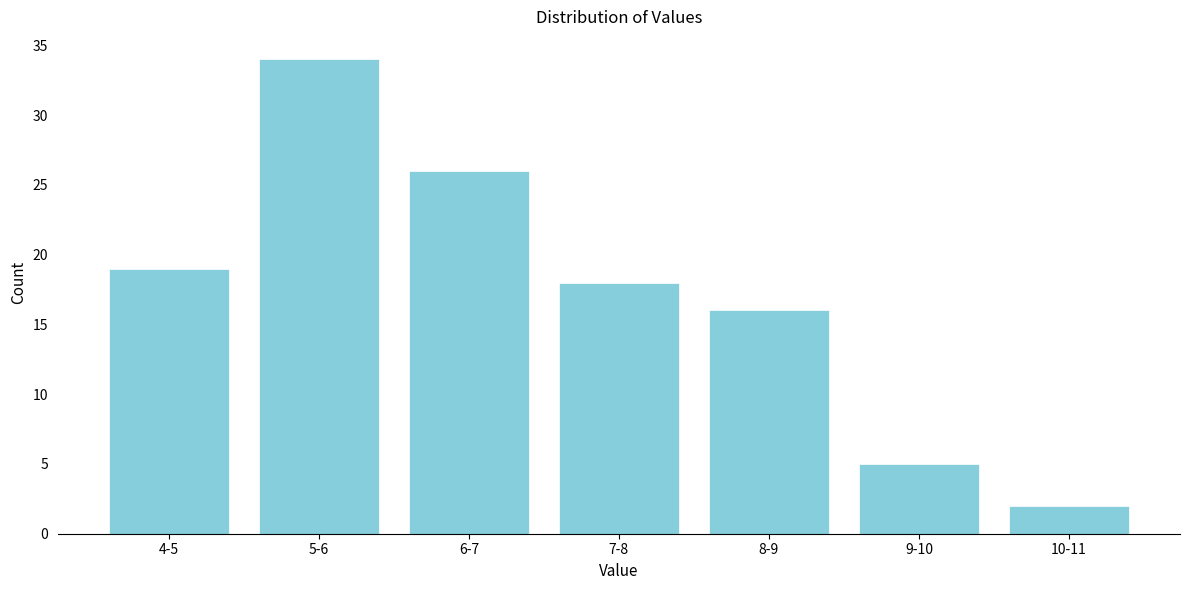

Reading left to right, transcribe all the data shown in this chart.

4-5=19	5-6=34	6-7=26	7-8=18	8-9=16	9-10=5	10-11=2